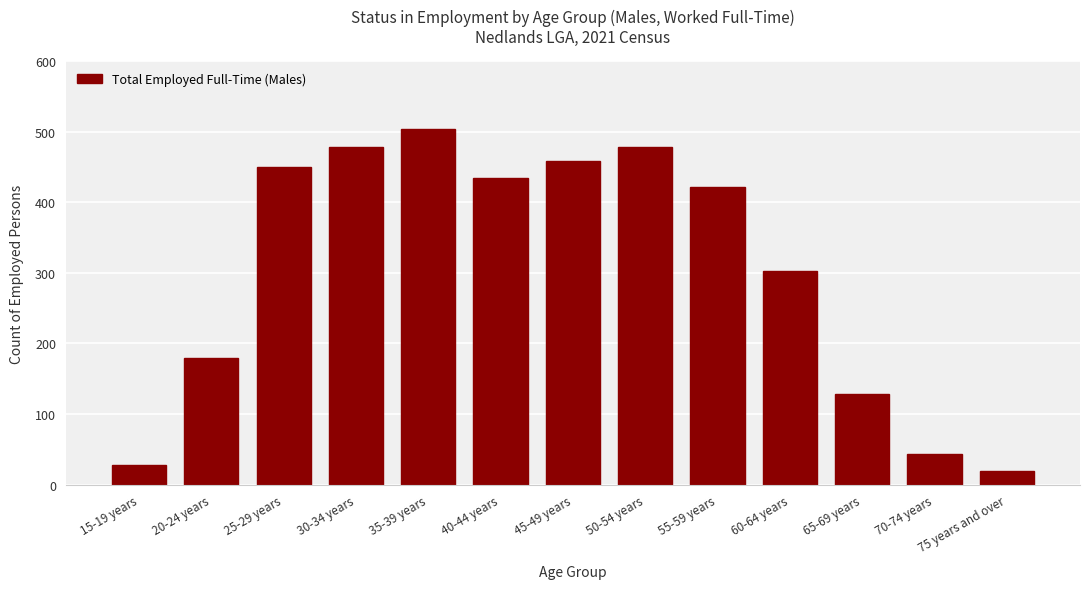

Read the value at 25-29 years, to the nearest 5.

450